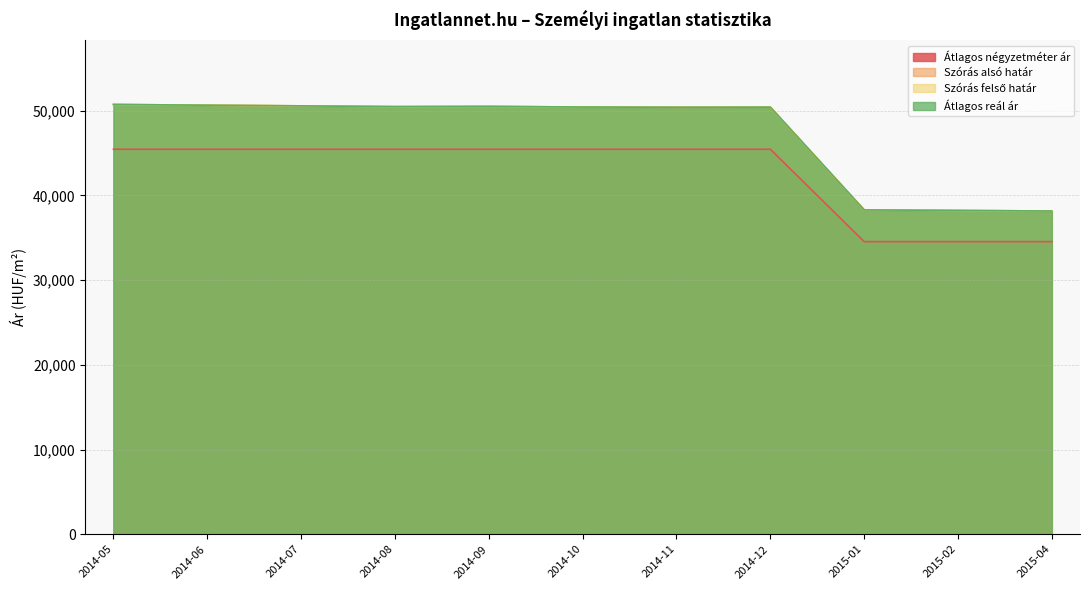

How many lines are shown in the chart?

4